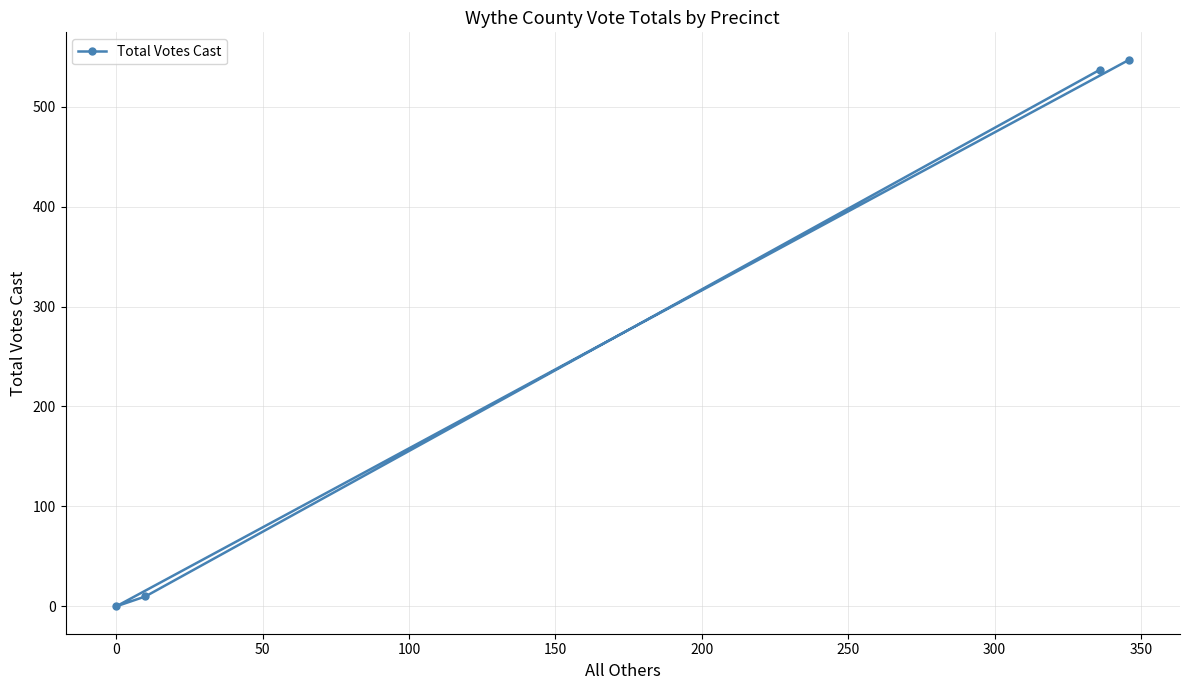

What is the average value?

274